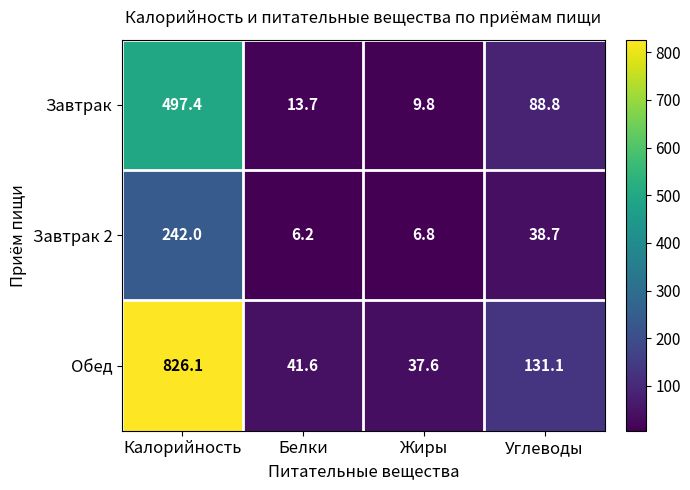

What is the smallest value displayed?

6.2